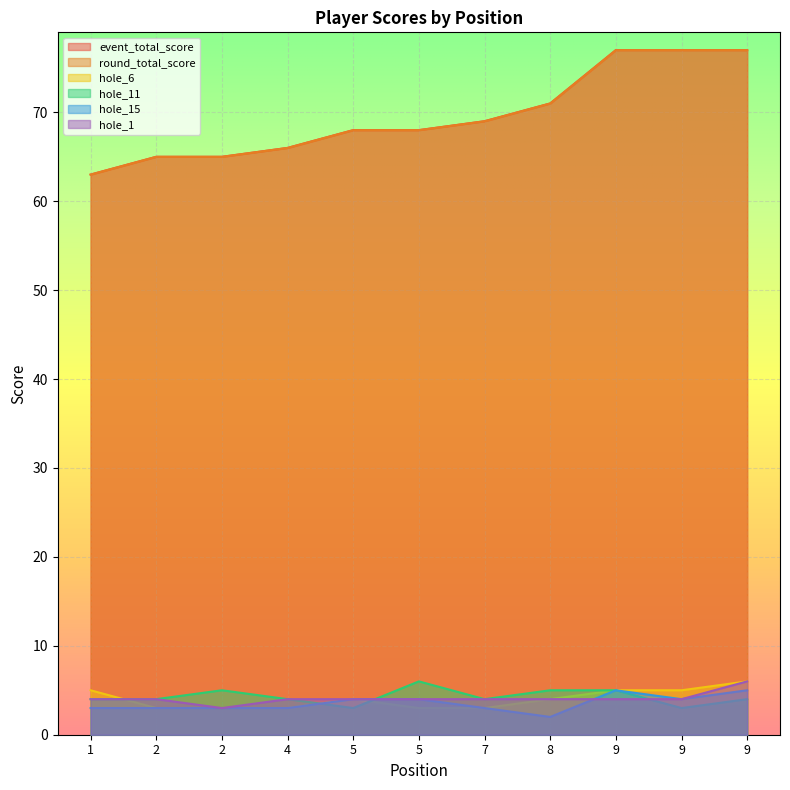

What is the value of the event_total_score point at the 8th from the left?

71